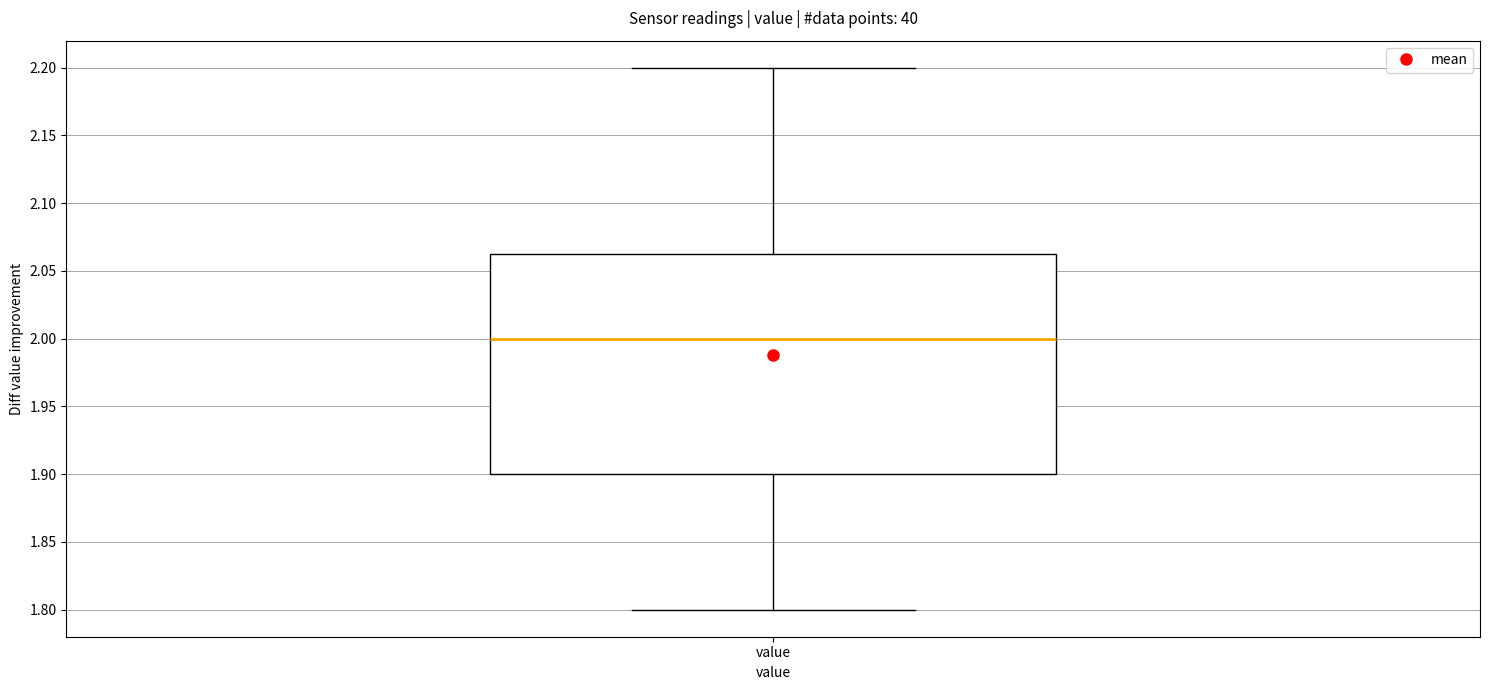

Where is the lower edge of the box for value on the y-axis? The values are not printed on the chart, so give them approximately, as read against the axis.

1.900